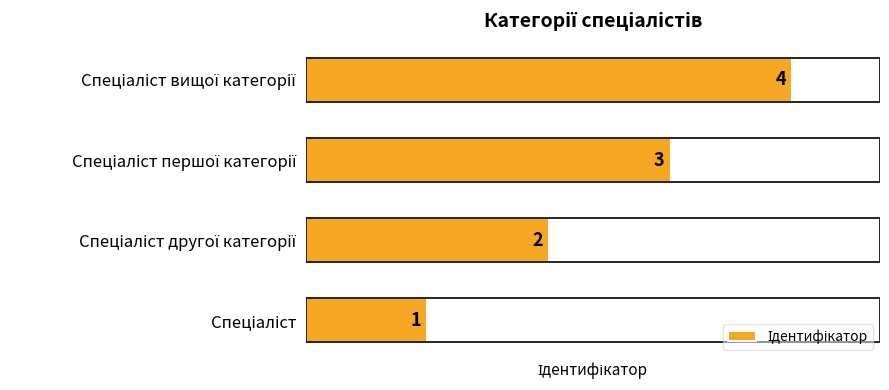

Count the values in the range 2 to 4.

3